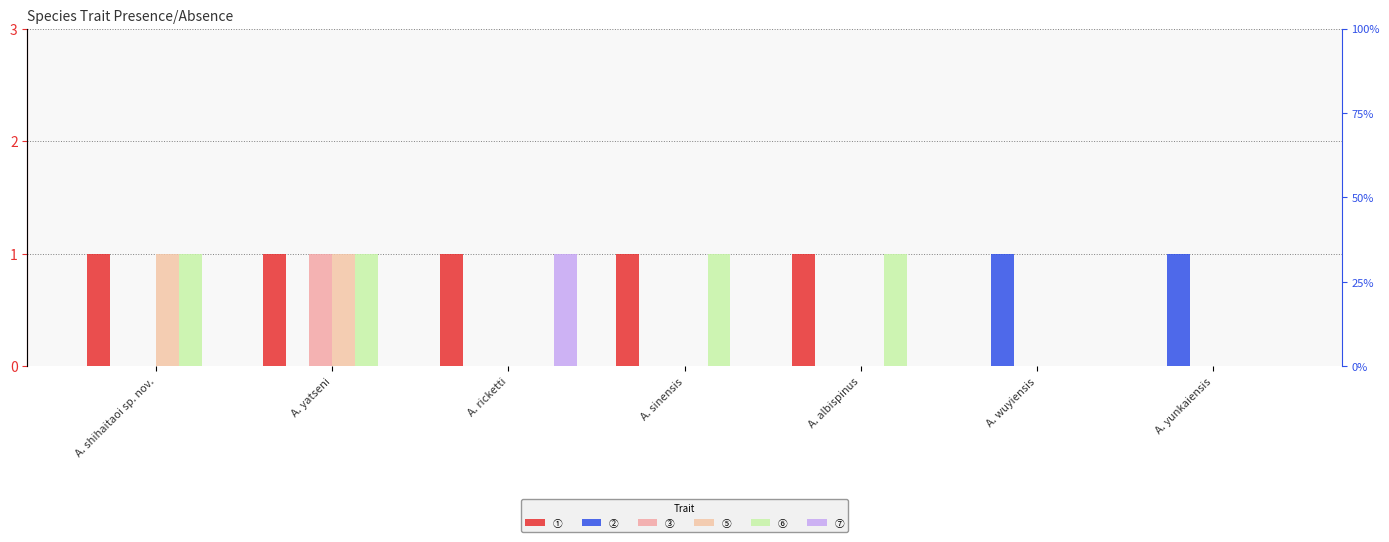

Between A. wuyiensis and A. albispinus, which is larger?

A. albispinus